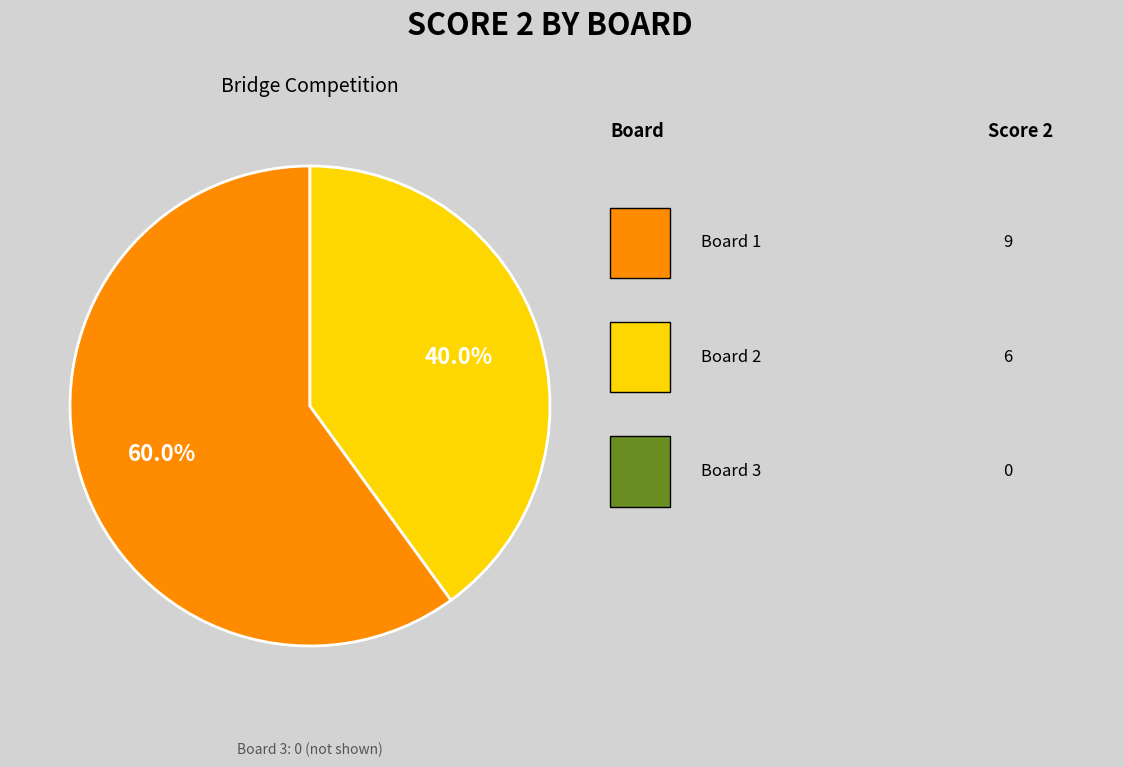

Is there a majority slice in this chart?

Yes